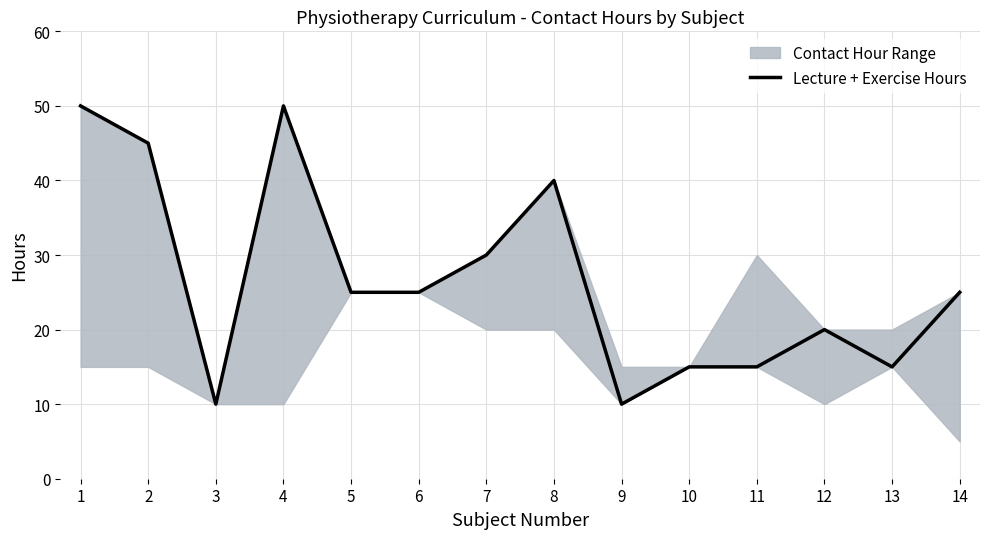

What is the smallest value displayed?

10